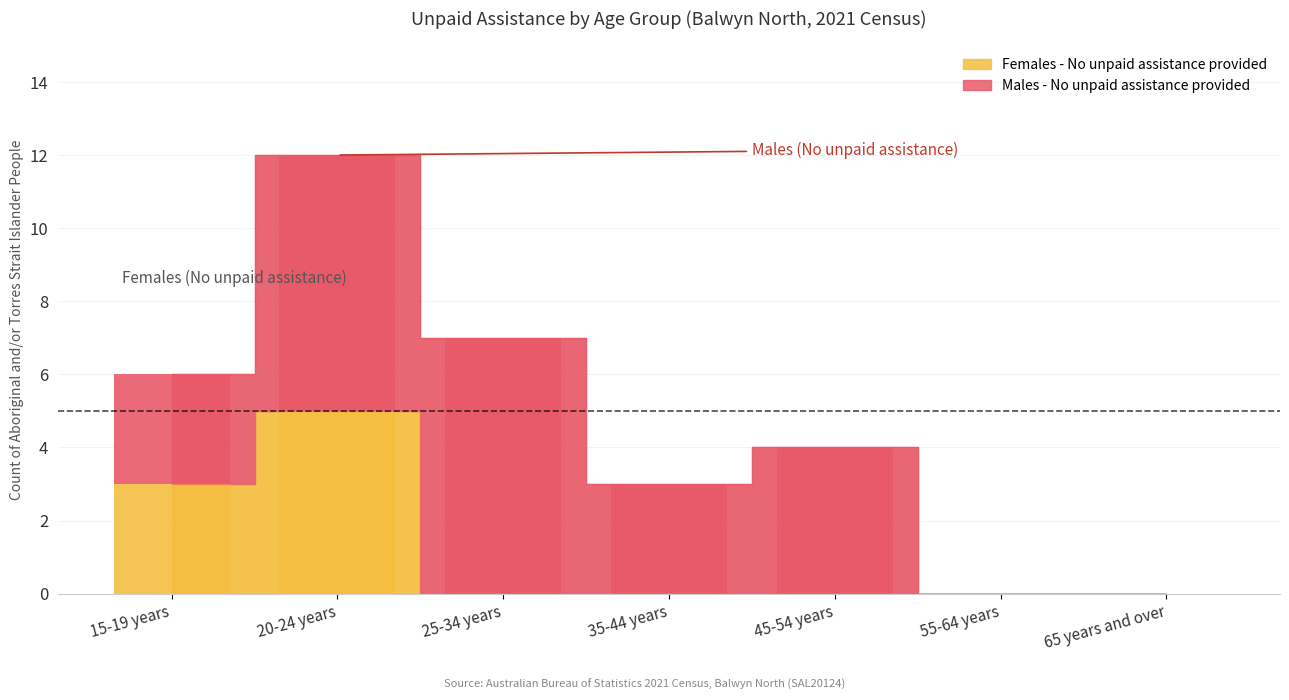

Which series has the largest range (max minus min)?

Males - No unpaid assistance provided